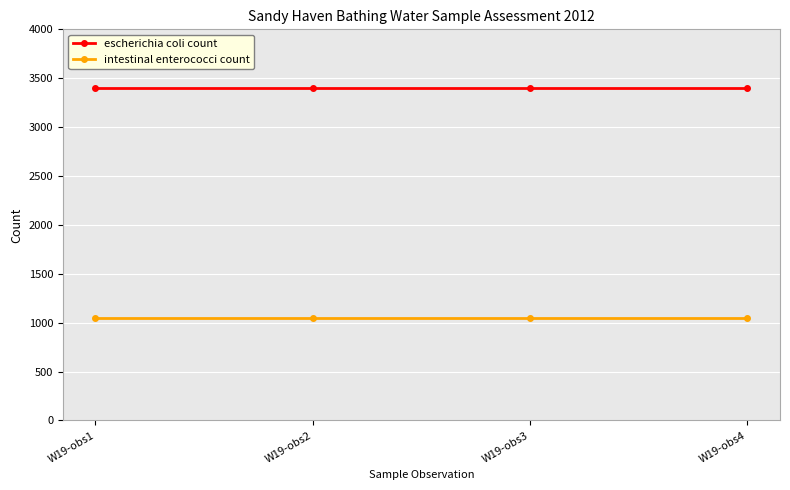

How many series are shown in this chart?

2